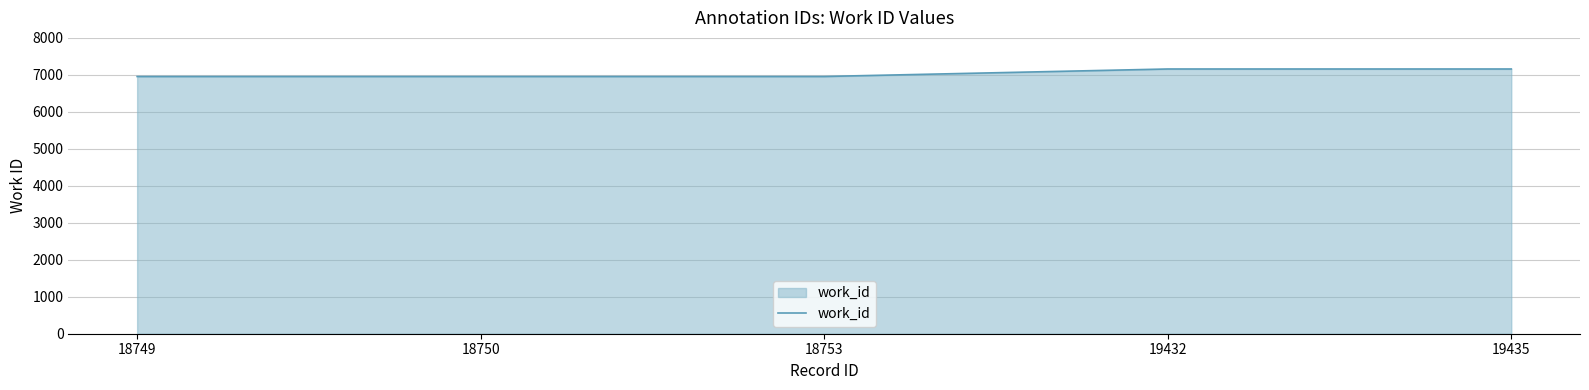

What is the average value?

7037